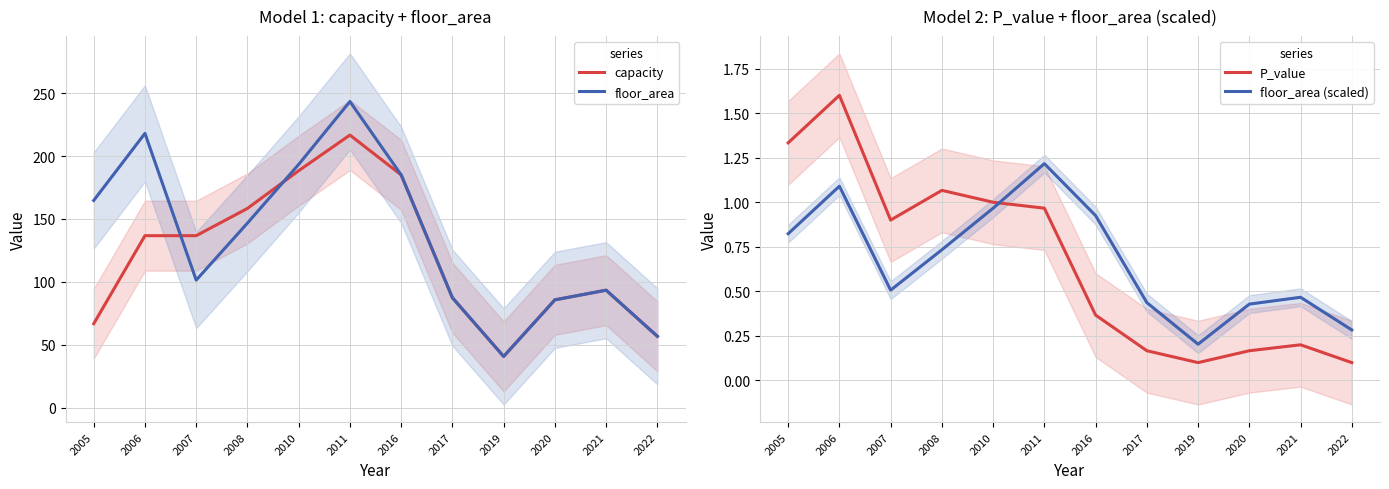

Is this an area chart (filled region under the line)?

No